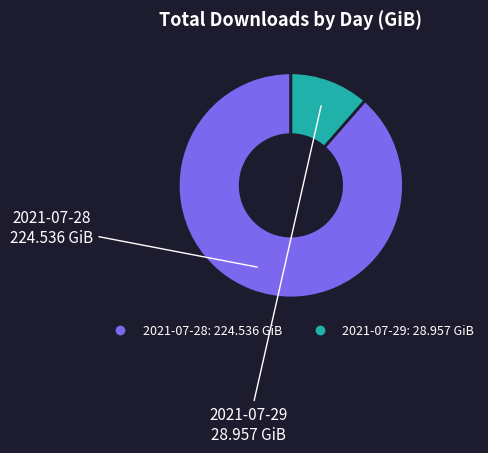

Is the sum of 2021-07-29 and 2021-07-28 greater than half?

Yes